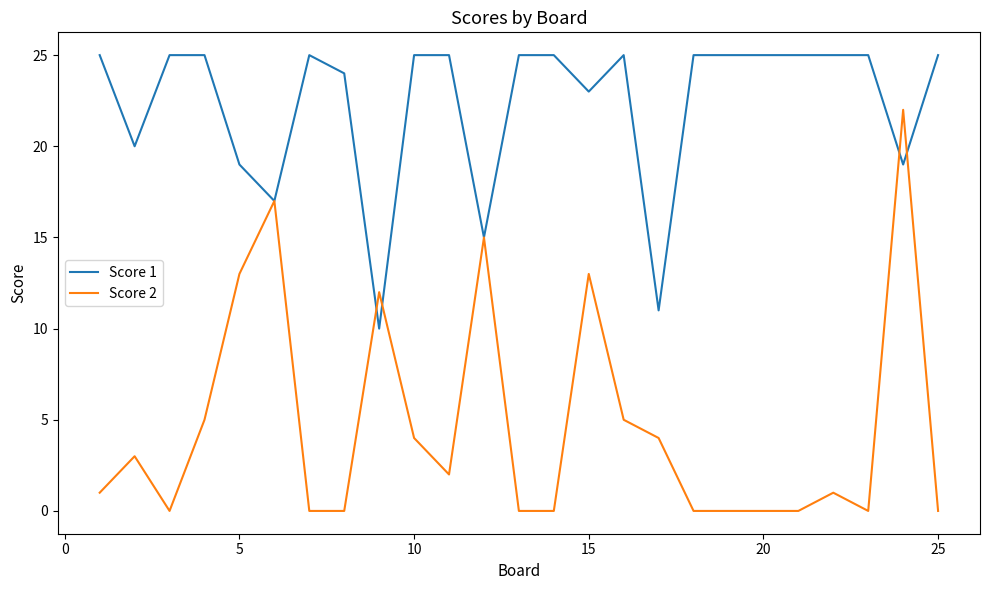

Does the chart display data point markers on the line(s)?

No